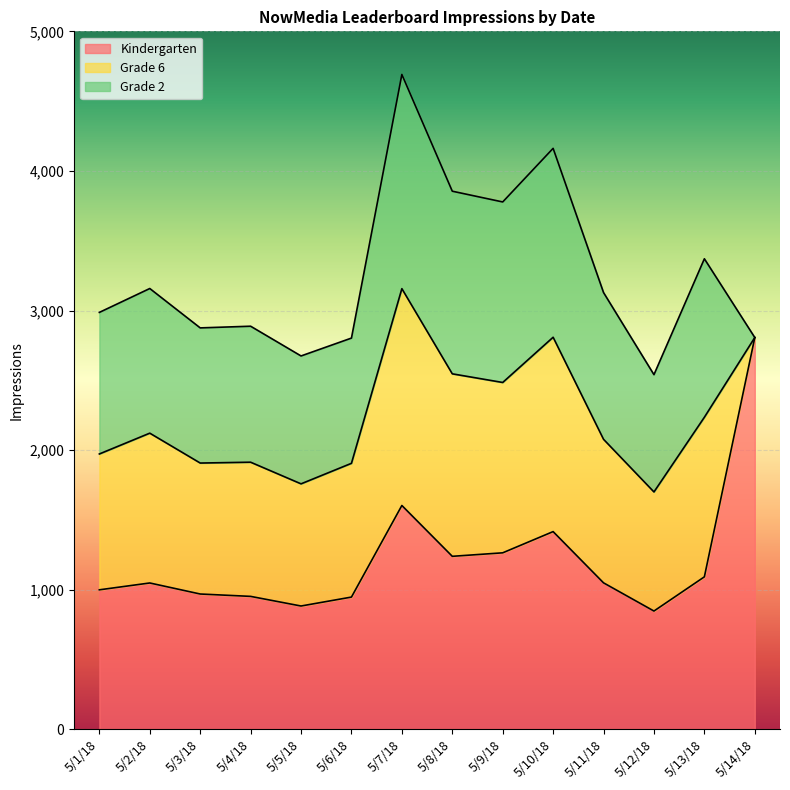

Is it true that Grade 6 equals 457 at 5/13/18?

False